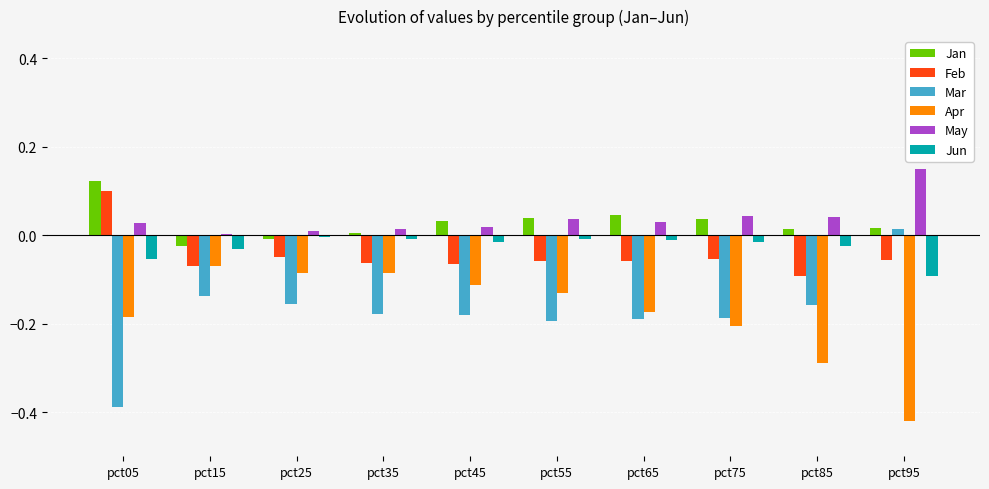

Which category has the highest value across all series?

pct95